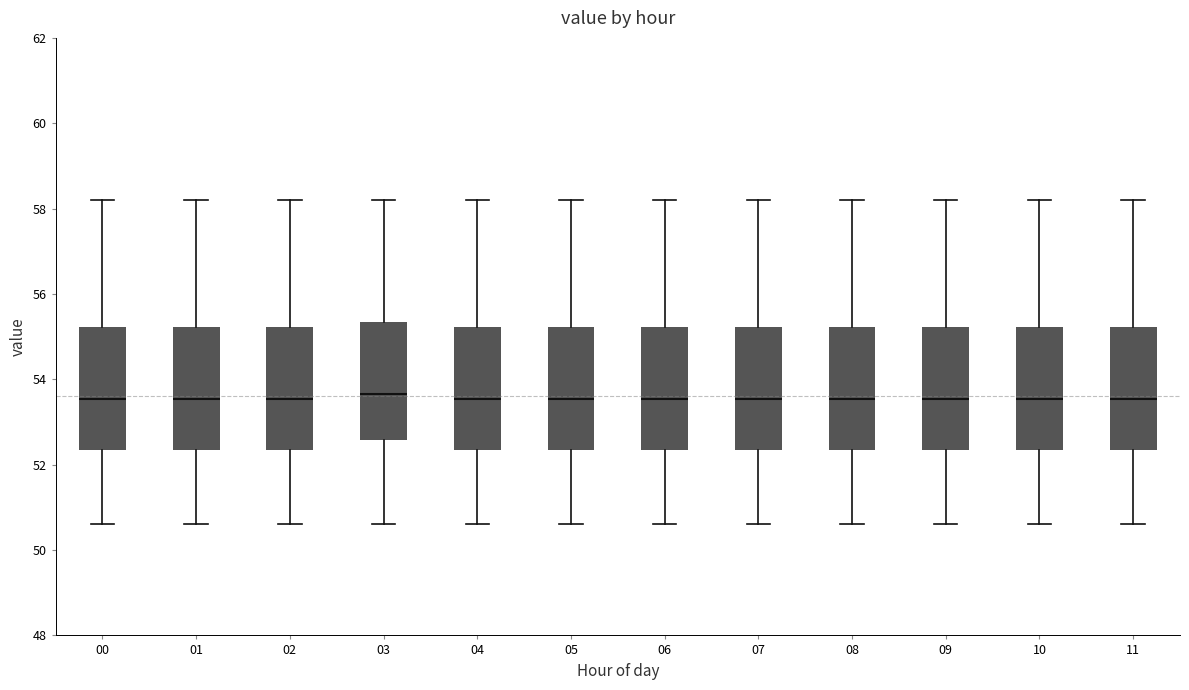

Reading left to right, transcribe this box plot: for each box, give where its median line is, the range the box spans, and where its two whiskers end, as read against the y-axis. The values are not printed on the chart, so give them approximately, as read against the axis.

00: median 53.6, box 52.4 to 55.2, whiskers 50.6 to 58.2
01: median 53.6, box 52.4 to 55.2, whiskers 50.6 to 58.2
02: median 53.6, box 52.4 to 55.2, whiskers 50.6 to 58.2
03: median 53.6, box 52.6 to 55.4, whiskers 50.6 to 58.2
04: median 53.6, box 52.4 to 55.2, whiskers 50.6 to 58.2
05: median 53.6, box 52.4 to 55.2, whiskers 50.6 to 58.2
06: median 53.6, box 52.4 to 55.2, whiskers 50.6 to 58.2
07: median 53.6, box 52.4 to 55.2, whiskers 50.6 to 58.2
08: median 53.6, box 52.4 to 55.2, whiskers 50.6 to 58.2
09: median 53.6, box 52.4 to 55.2, whiskers 50.6 to 58.2
10: median 53.6, box 52.4 to 55.2, whiskers 50.6 to 58.2
11: median 53.6, box 52.4 to 55.2, whiskers 50.6 to 58.2